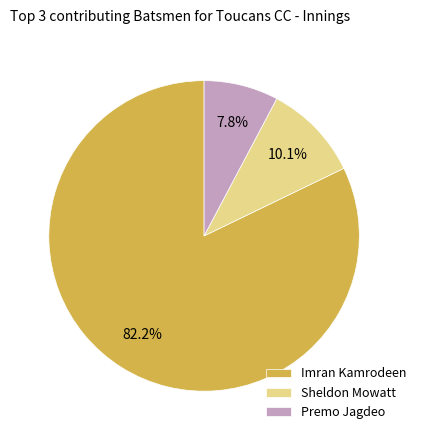

Is the sum of Sheldon Mowatt and Premo Jagdeo greater than half?

No